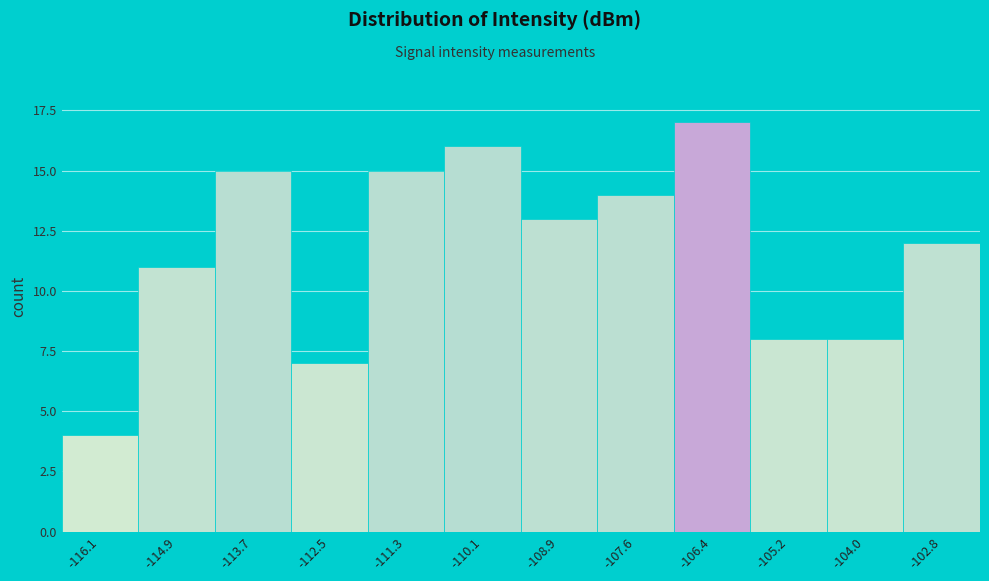

What is the height of the bar covering -109.4 to -108.2 on the x-axis? Neither the bar edges nor the heights are printed on the chart, so give them approximately, as read against the axes.

13